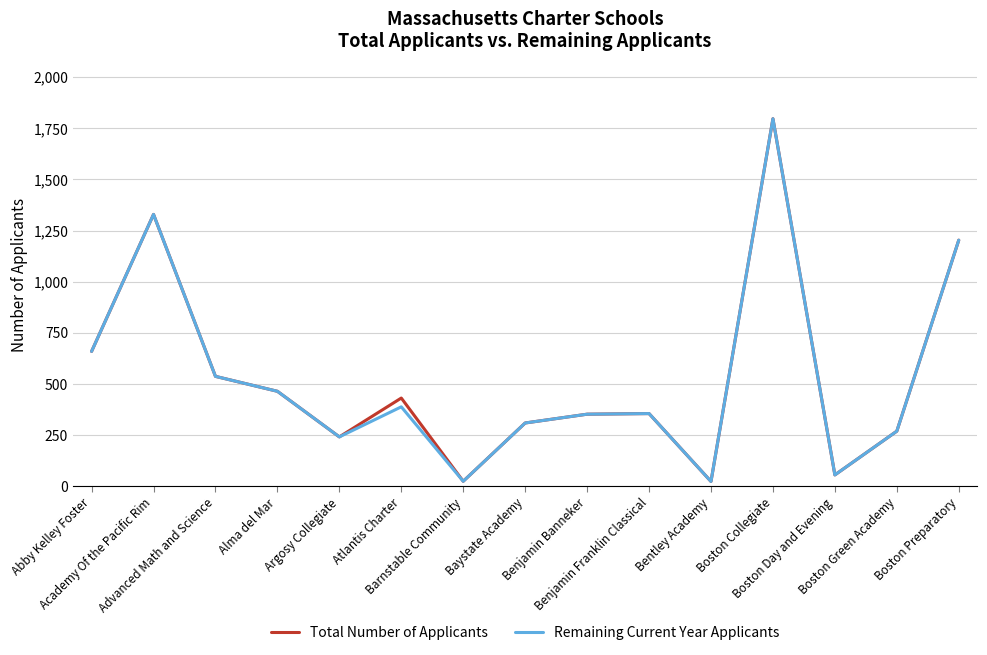

Is this an area chart (filled region under the line)?

No